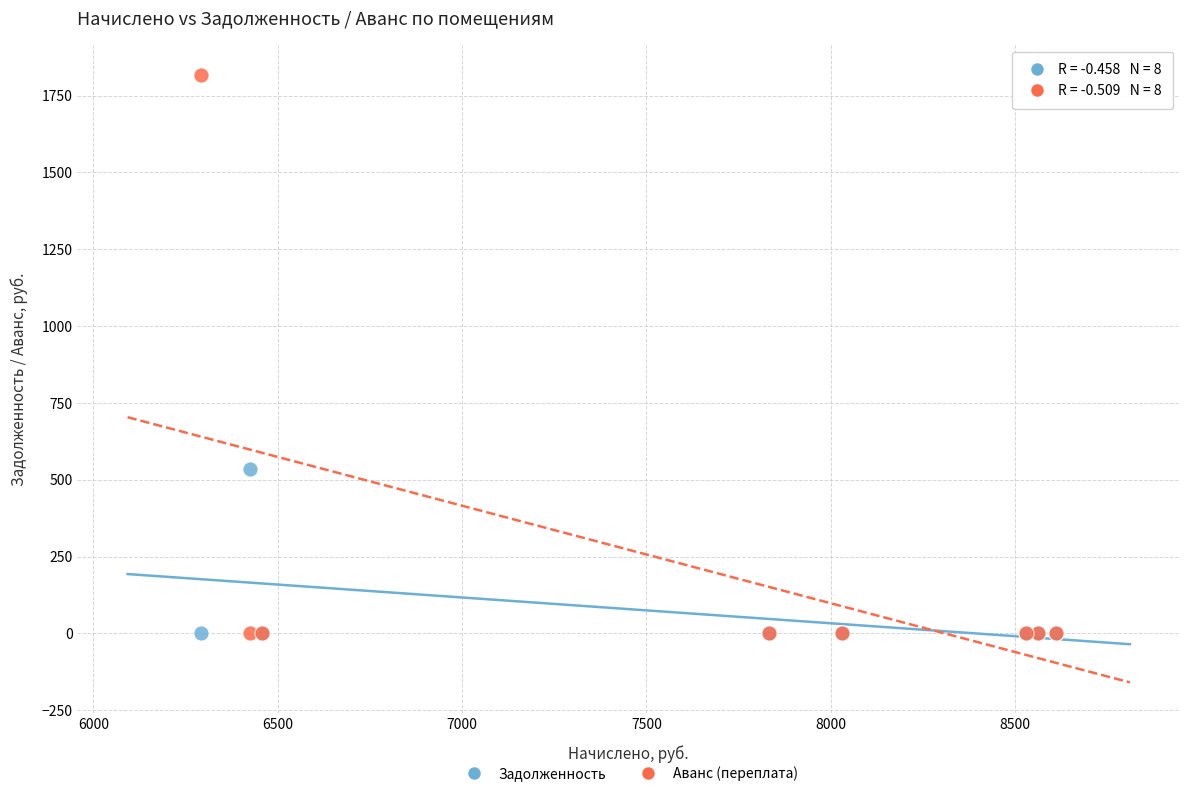

Which series contains the highest Y value?

Аванс (переплата)